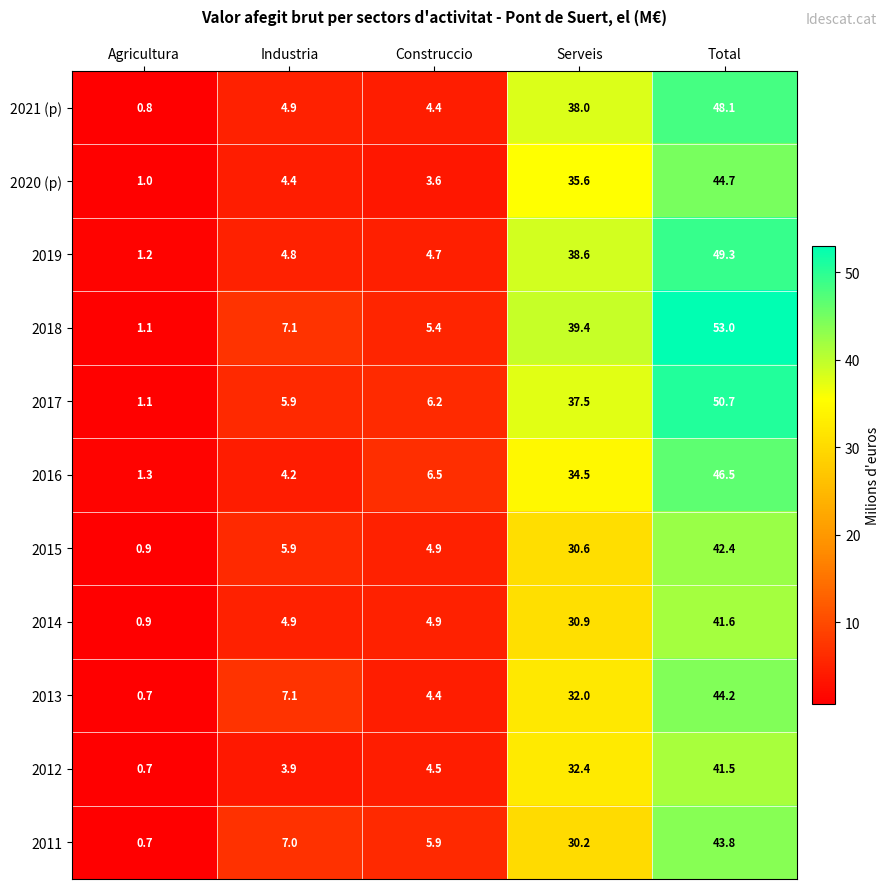

What is the difference between the 2017 values at Total and Industria?

44.8